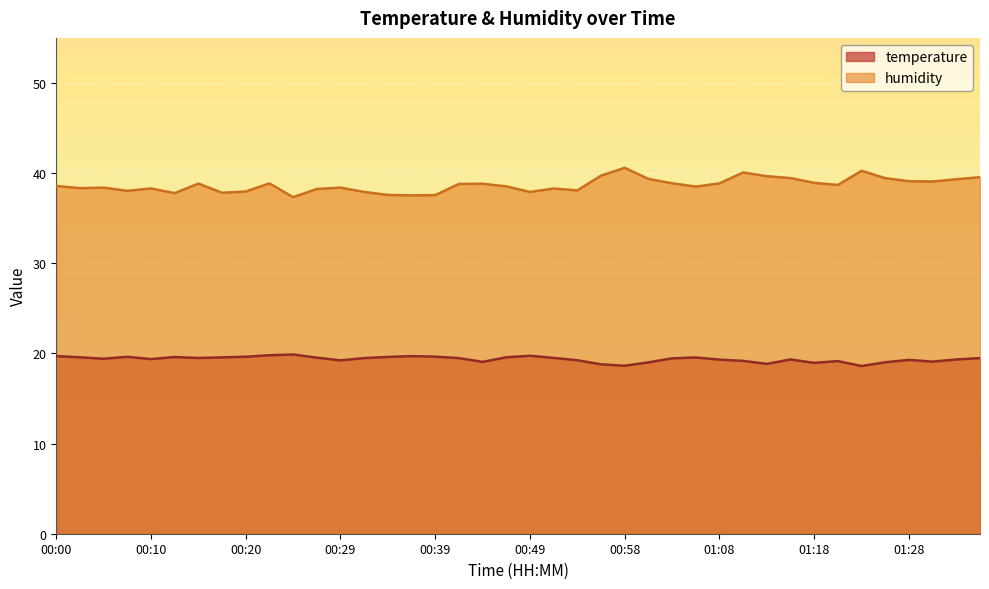

What is the difference between the temperature values at 01:32 and 01:06?

0.2